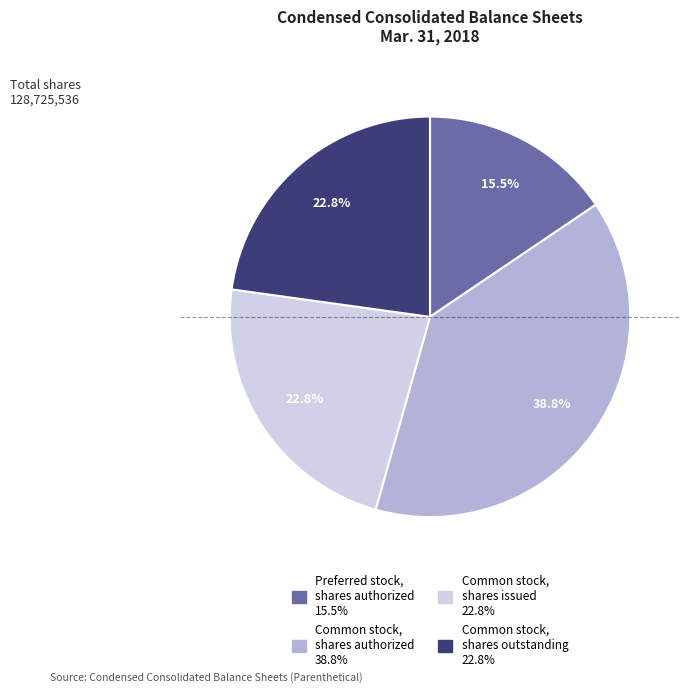

Does any single category account for the majority?

No